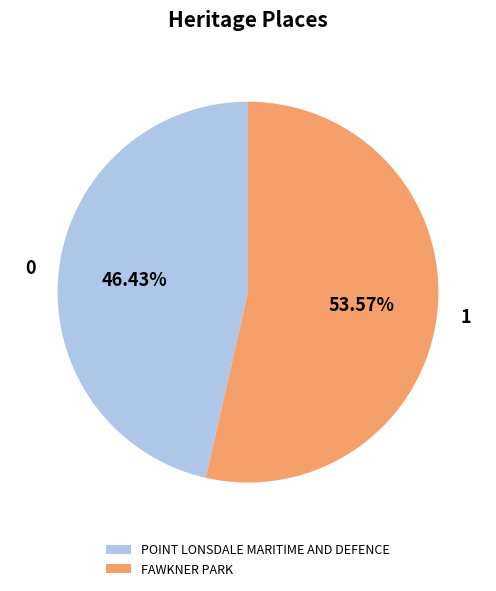

Which slice represents more than half of the pie?

FAWKNER PARK